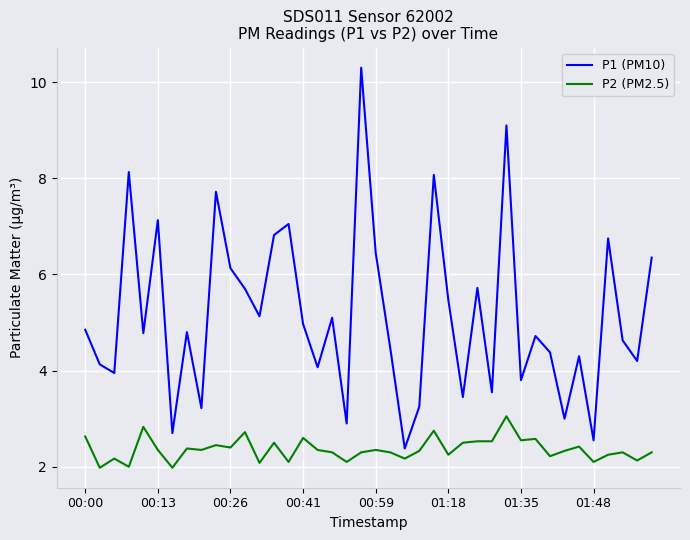

Which series has the largest range (max minus min)?

P1 (PM10)